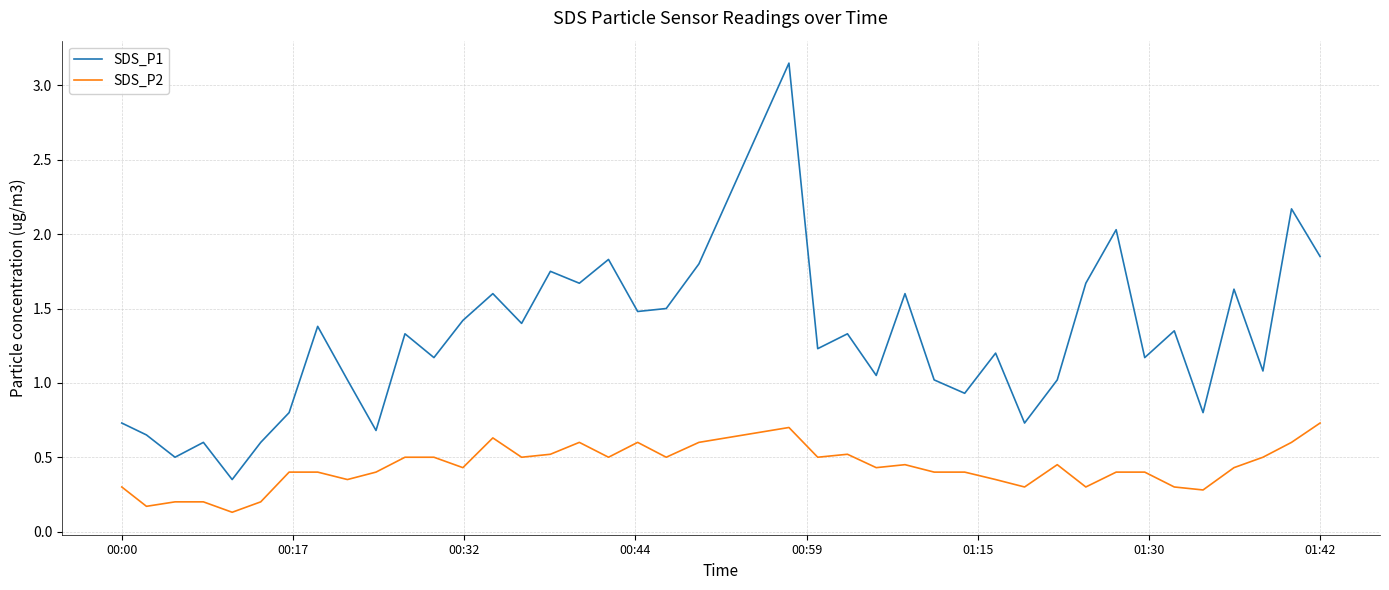

List the series in order of their overall mean, highest first.

SDS_P1, SDS_P2